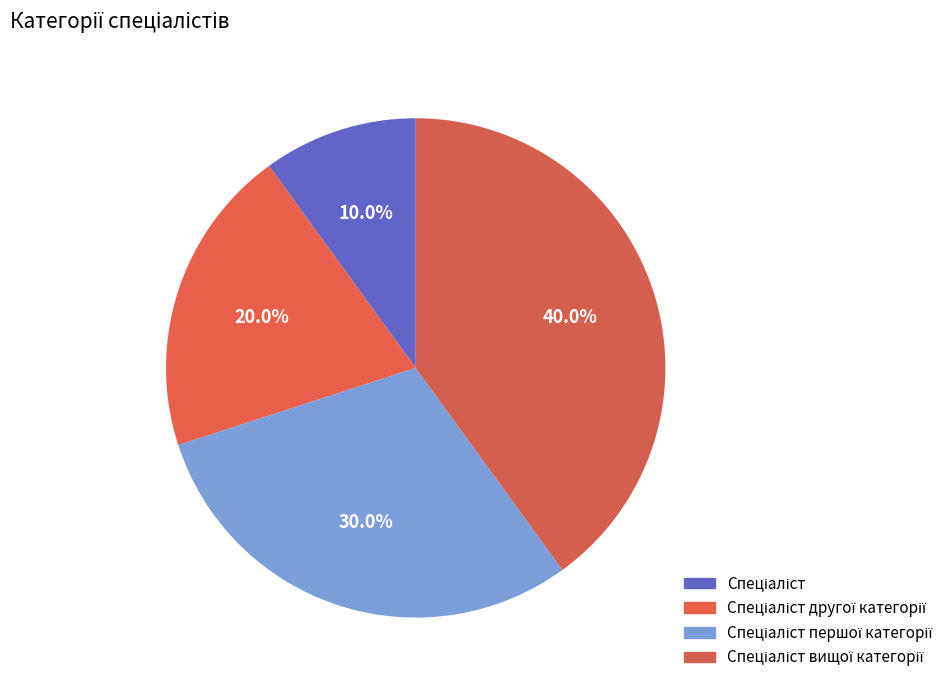

Combined, do Спеціаліст and Спеціаліст вищої категорії account for over 50%?

No